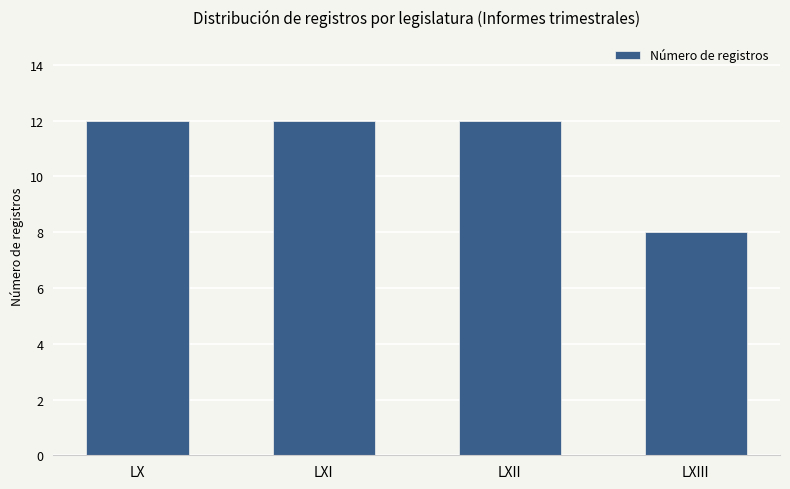

Reading right to left, list all the values displayed in this chart.

8	12	12	12